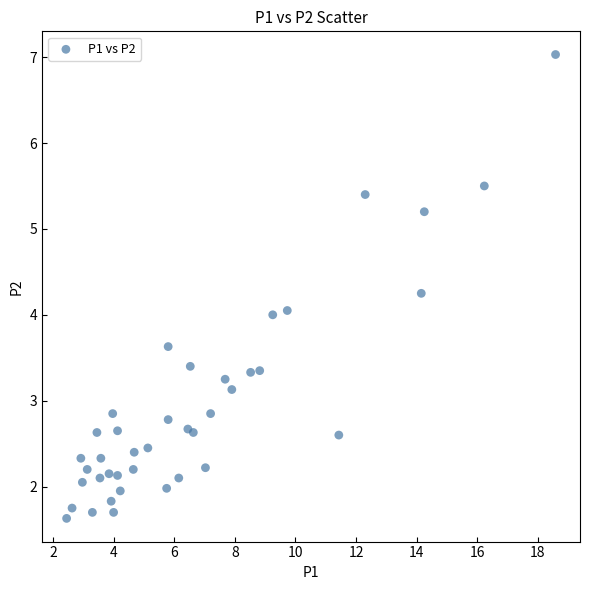

What is the range of X values (max minus min)?

16.1